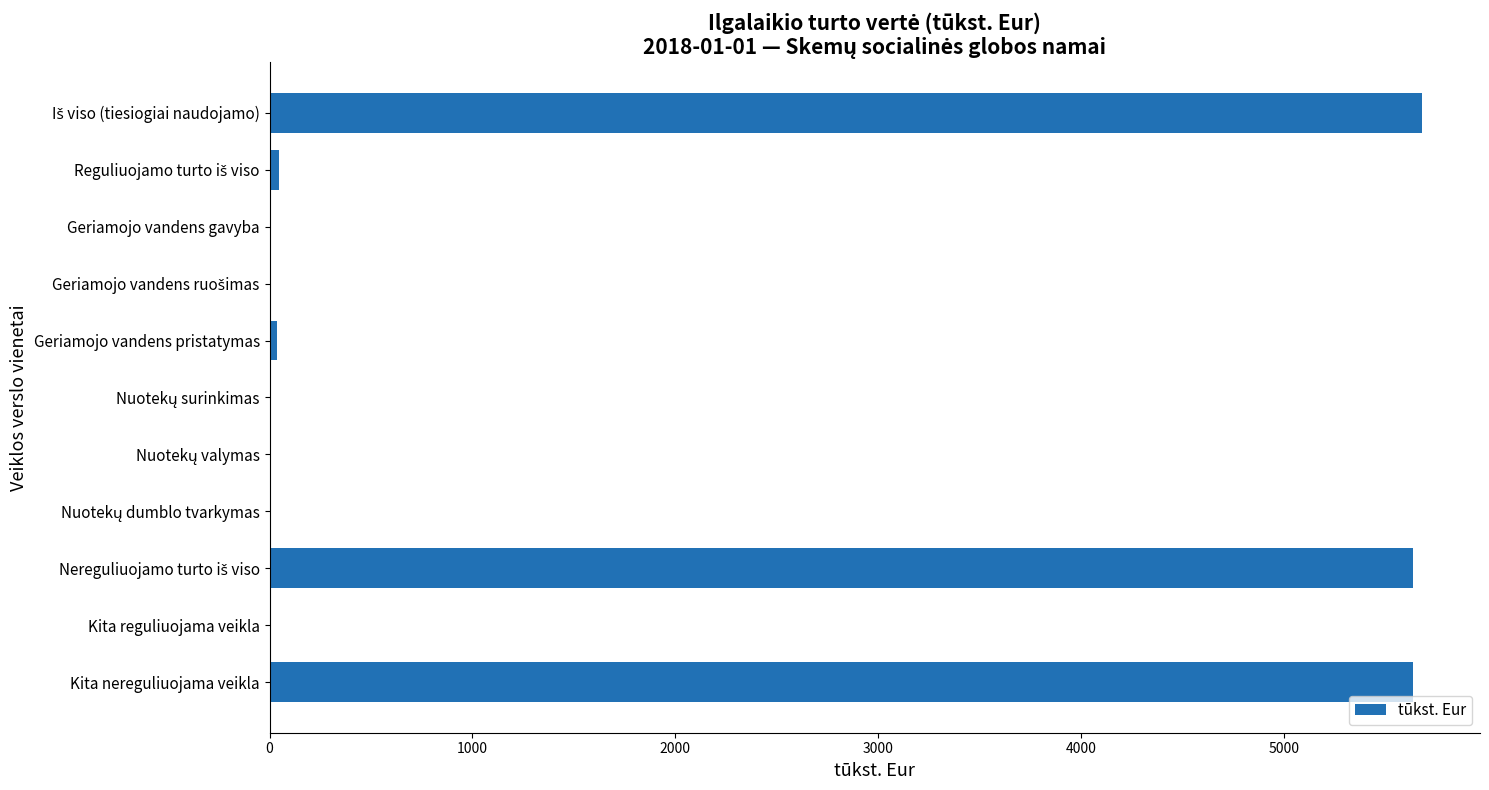

The chart shows a value of -3760.1 at Kita reguliuojama veikla. True or false?

False